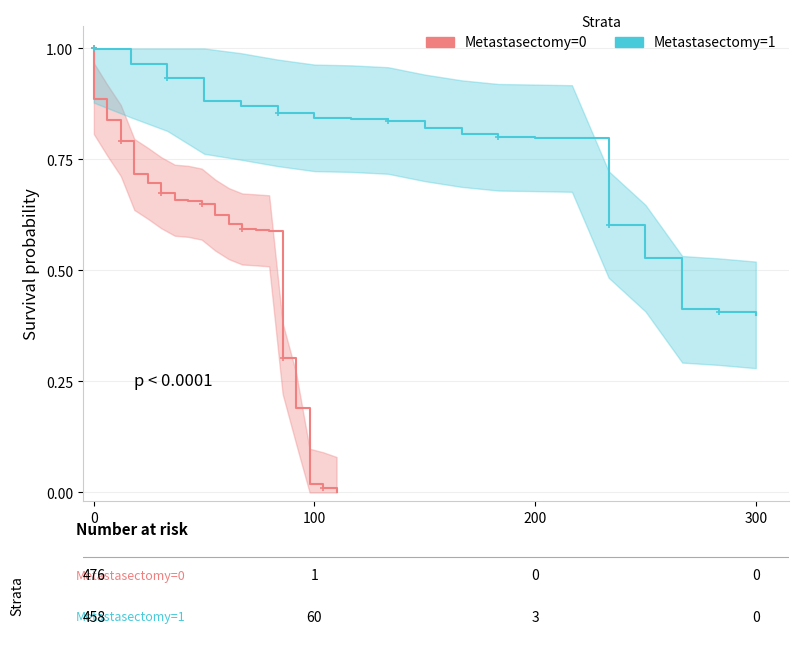

How many lines are shown in the chart?

2